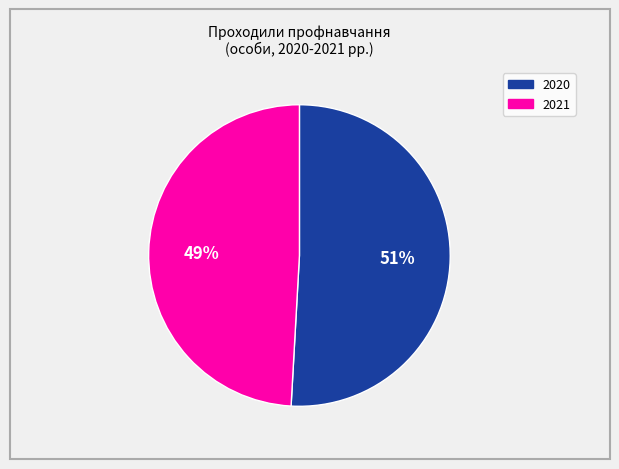

Approximately how many times larger is the value at 2020 compared to 2021?

1.0